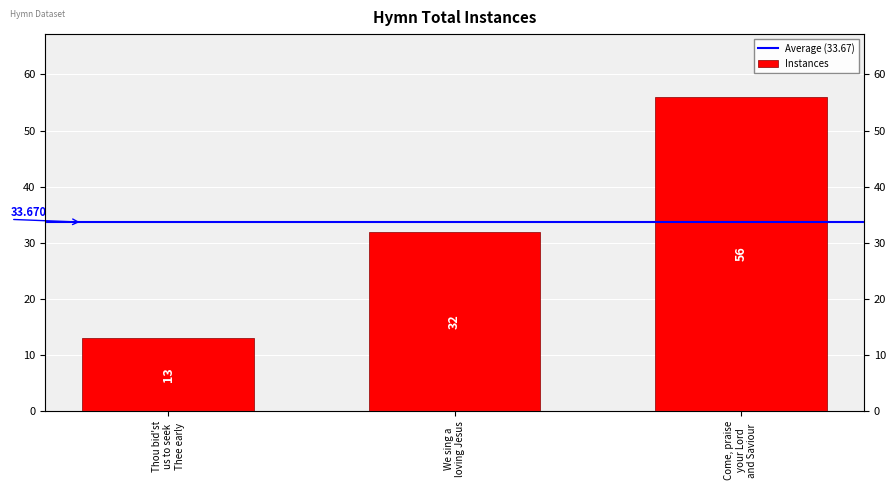

The chart shows a value of 13 at Thou bid'st us to seek Thee early. True or false?

True